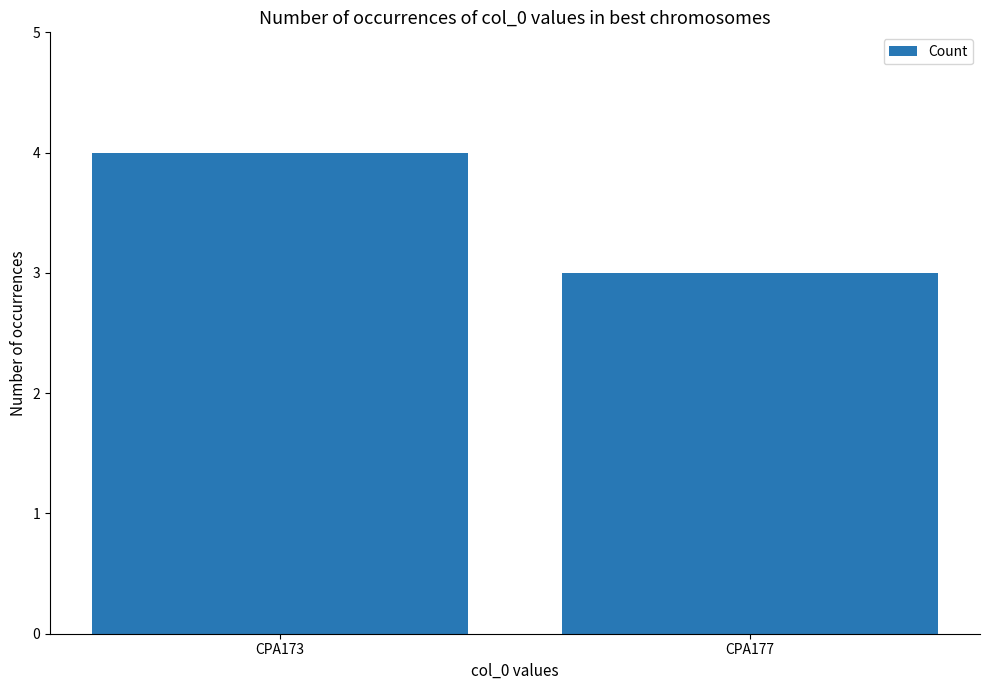

Rank the categories by value from highest to lowest.

CPA173, CPA177